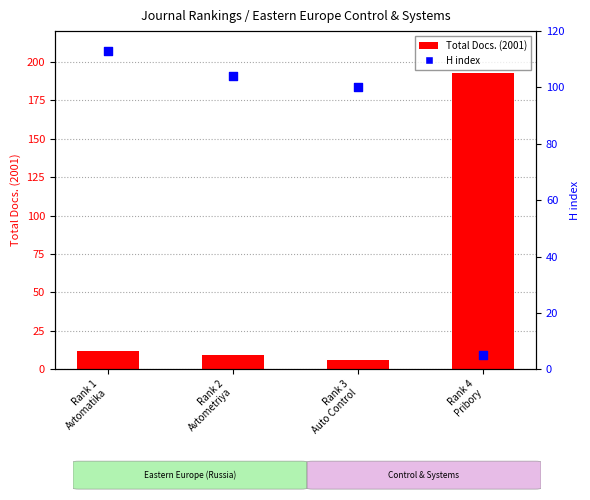

Which series has the largest Y range (max minus min)?

Total Docs. (2001)